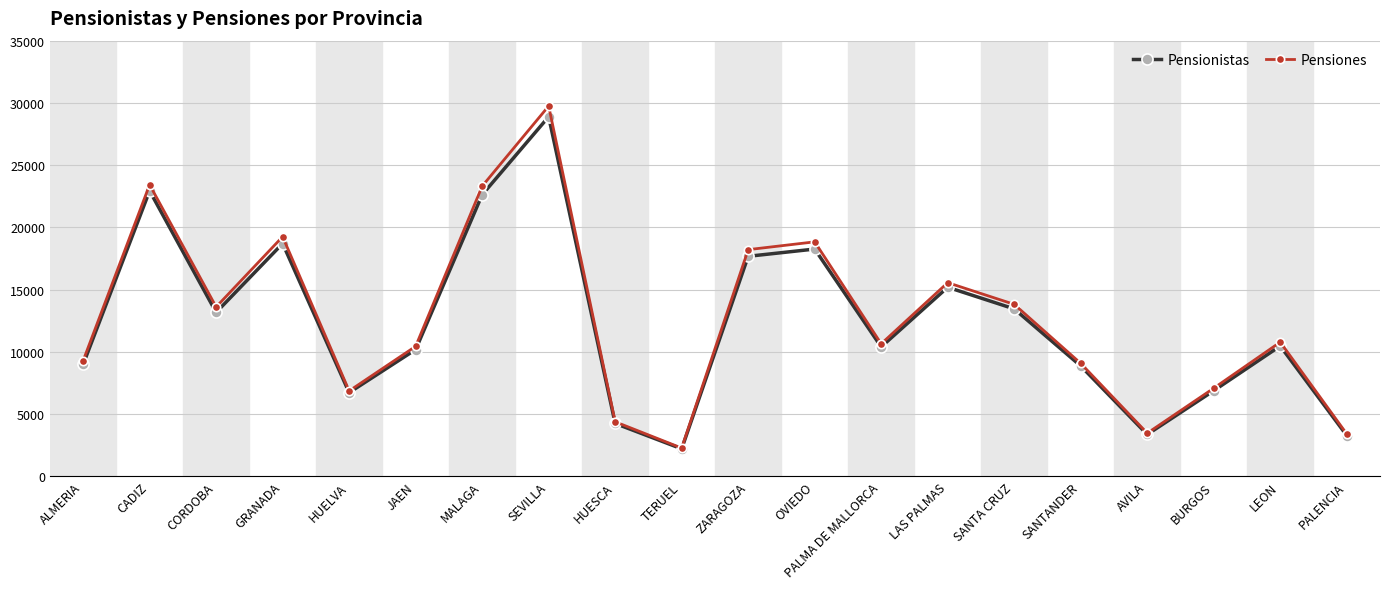

What is the spread (max minus min) of values at CORDOBA?

438